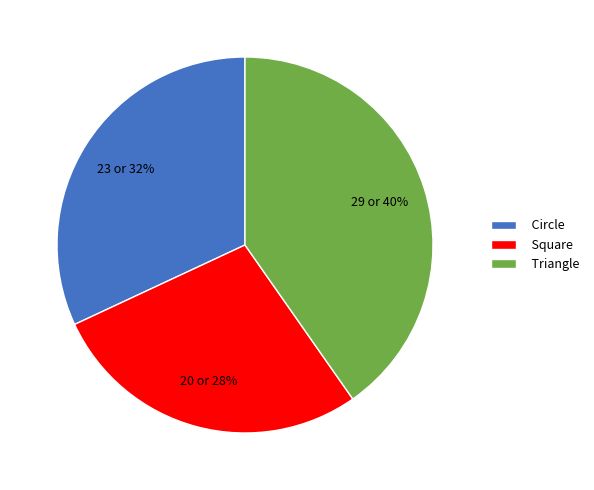

Which category has the smallest portion of the pie?

Square